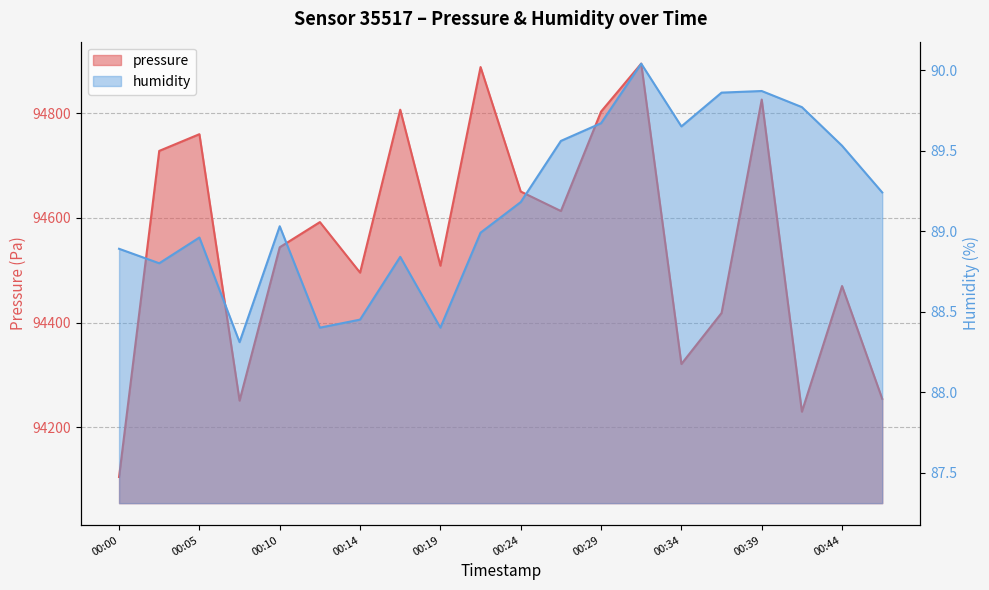

At which category is the sum across all series the highest?

00:31